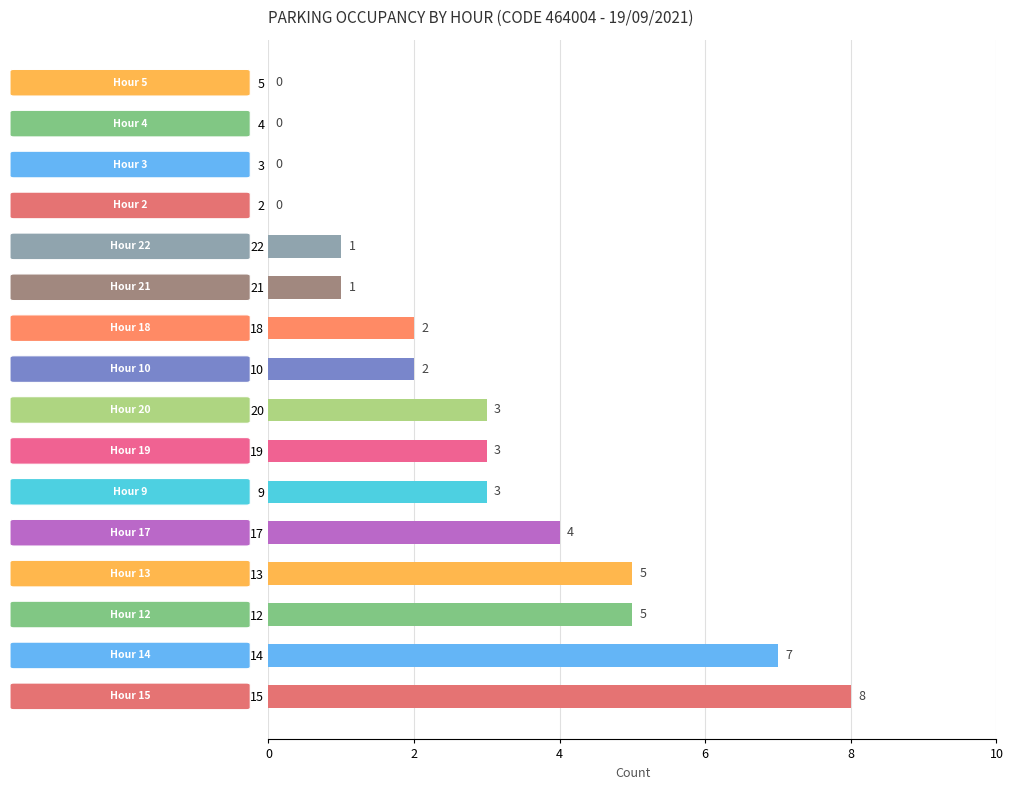

What is the average value?

3